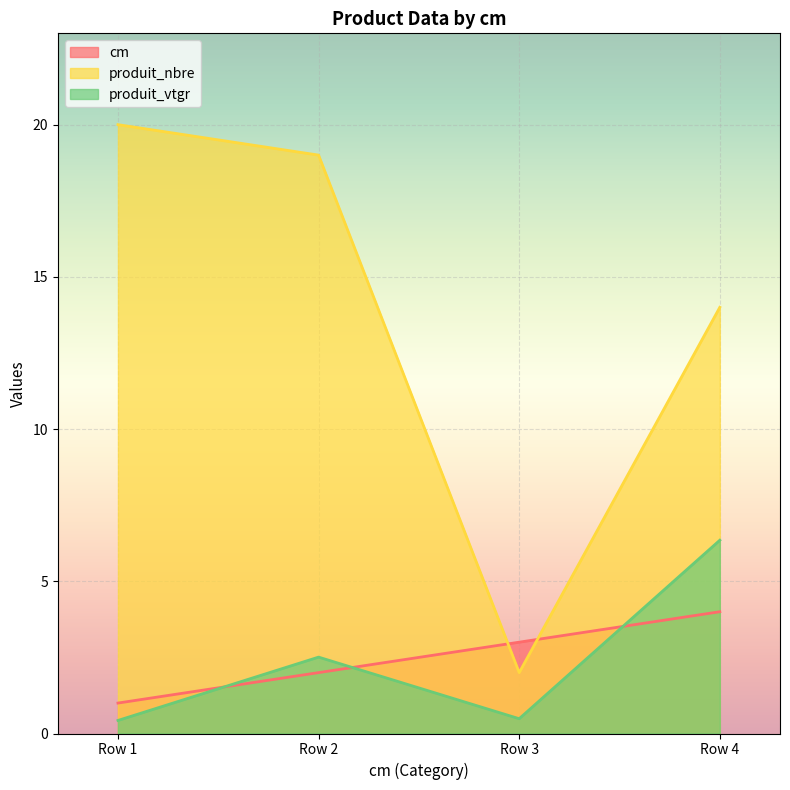

True or false: produit_nbre and produit_vtgr intersect in this chart.

False